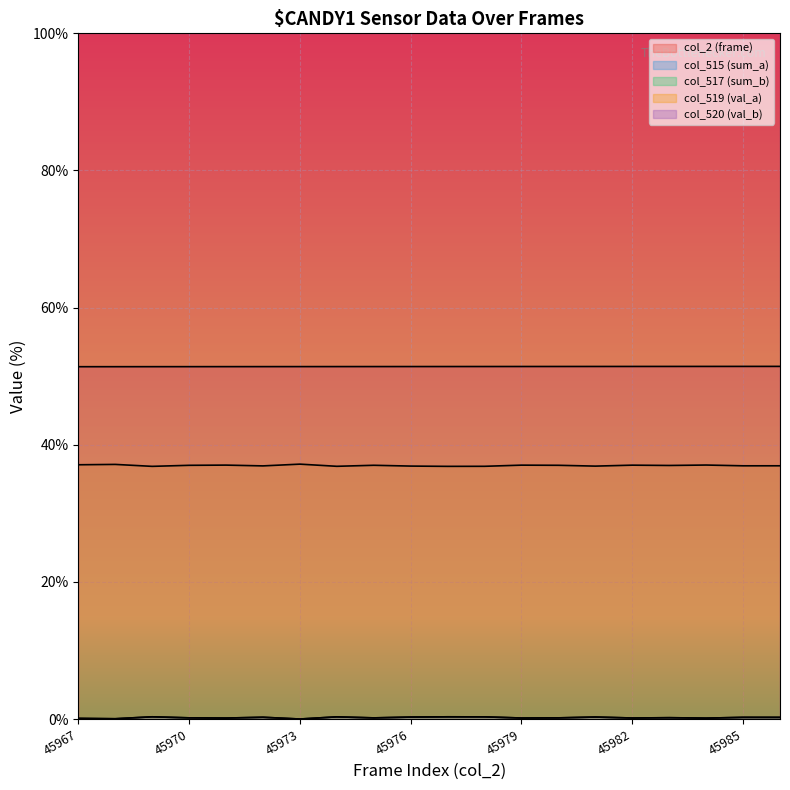

Is it true that col_515 (sum_a) equals 0.1 at 45975?

False